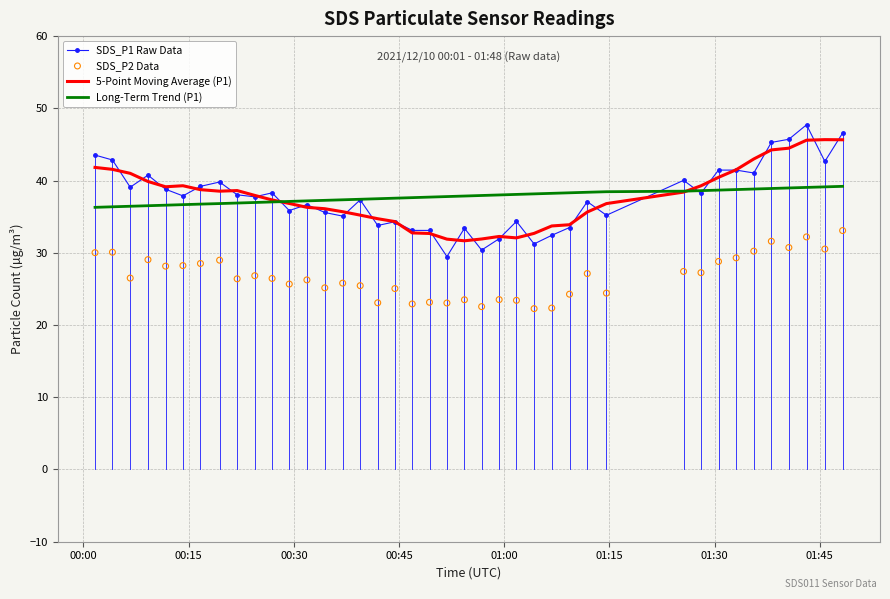

What is the minimum value for Long-Term Trend (P1)?

36.3